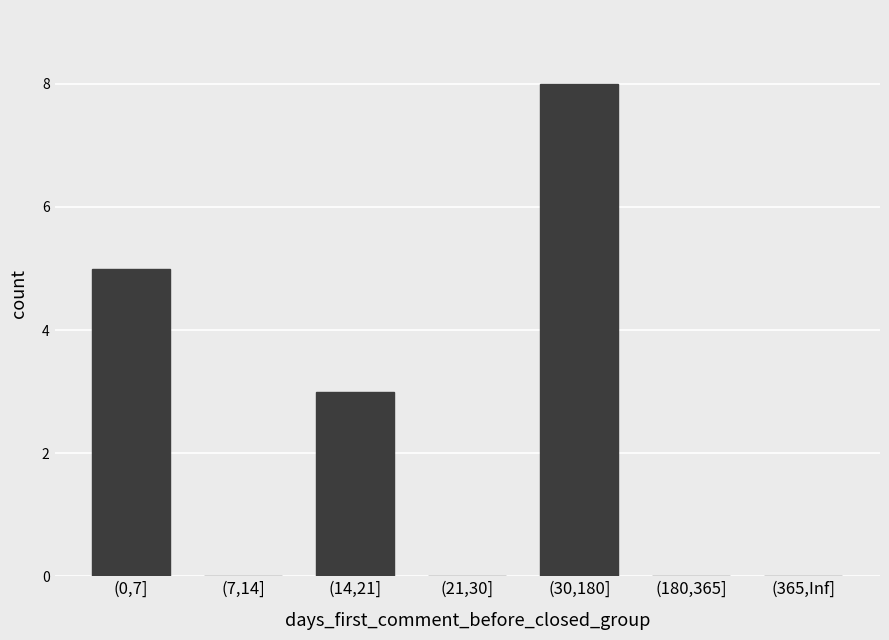

What is the maximum value shown in the chart?

8